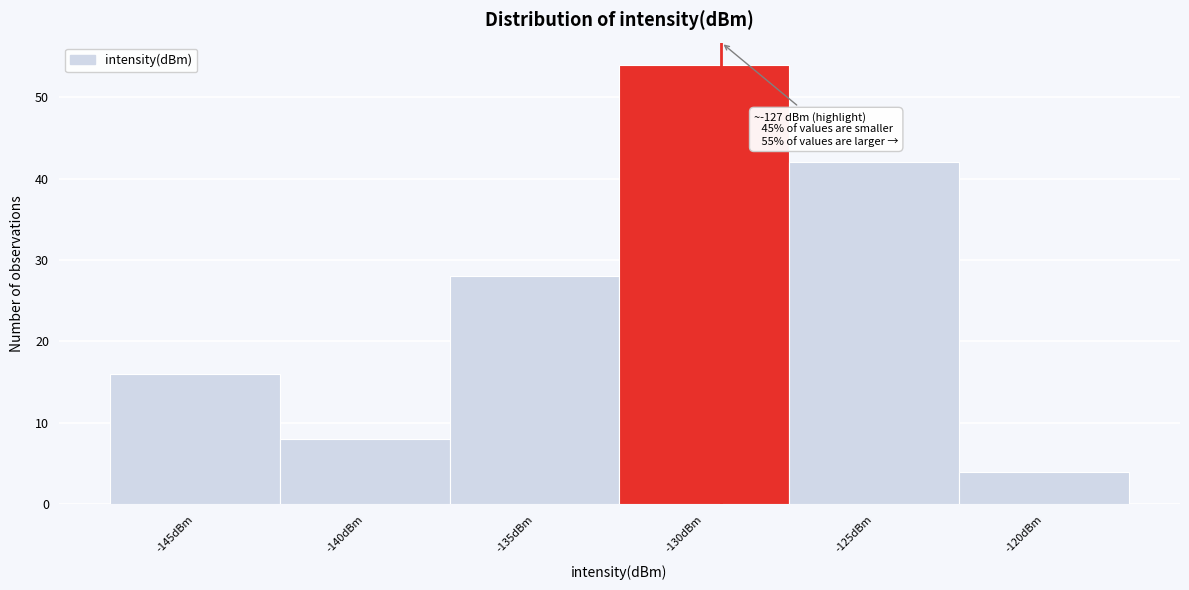

Reading right to left, what are all the values shown in this chart?

4	42	54	28	8	16